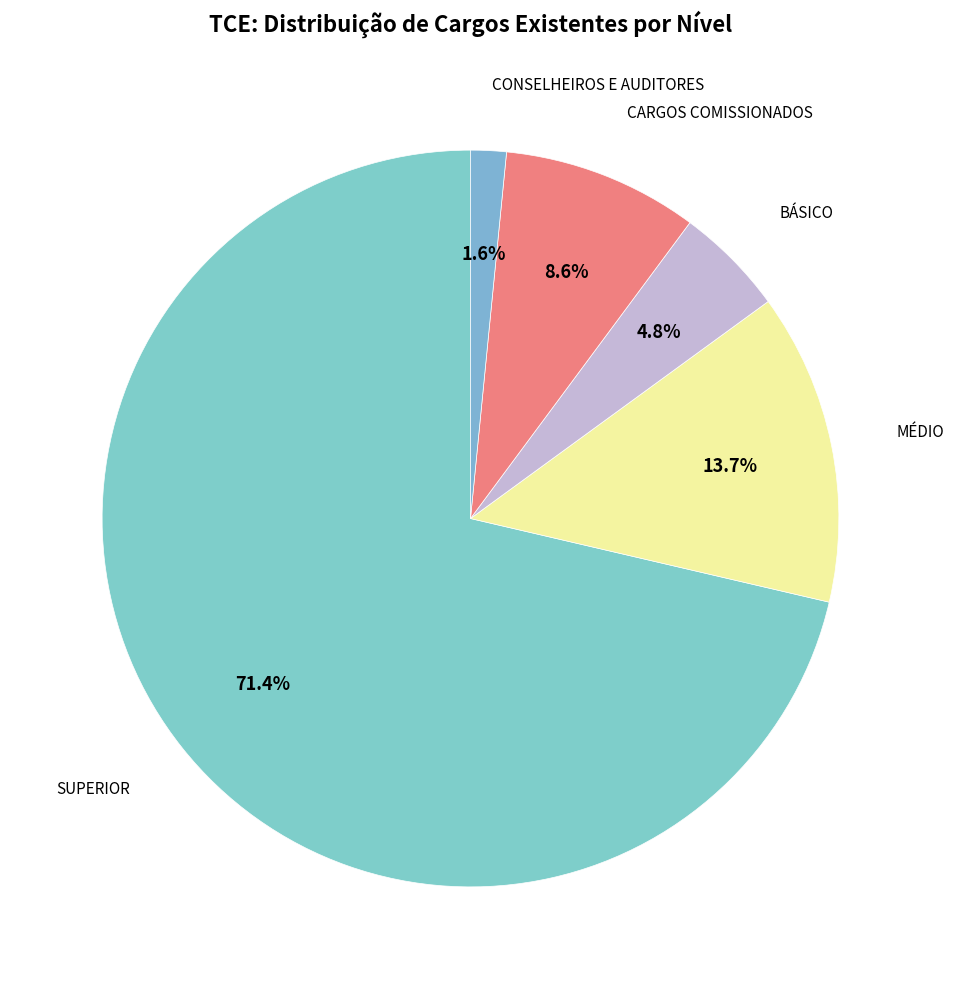

How many segments does this pie chart have?

5